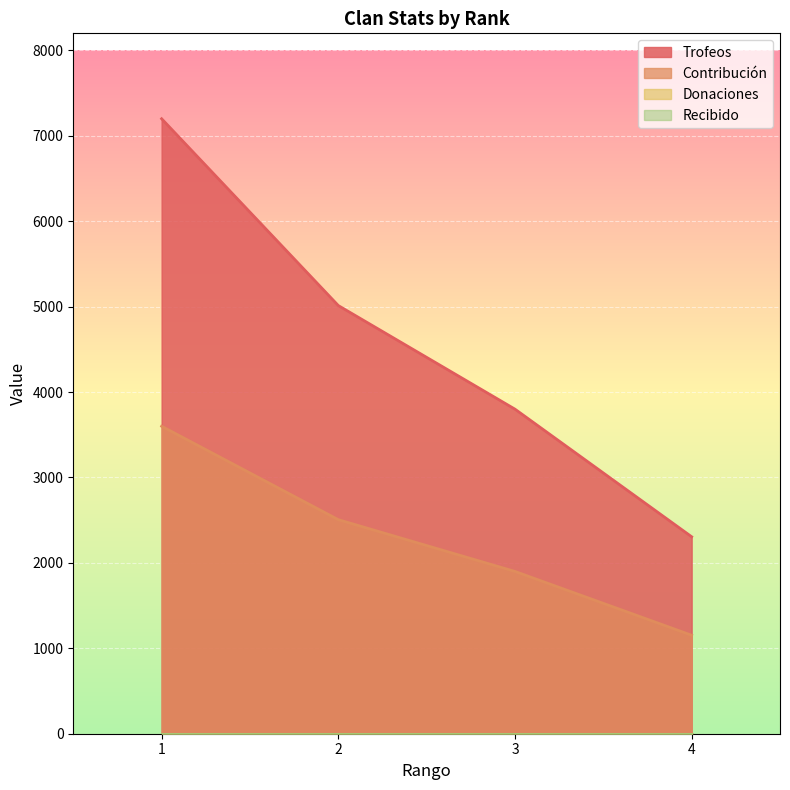

Which category has the lowest value in the Trofeos series?

4